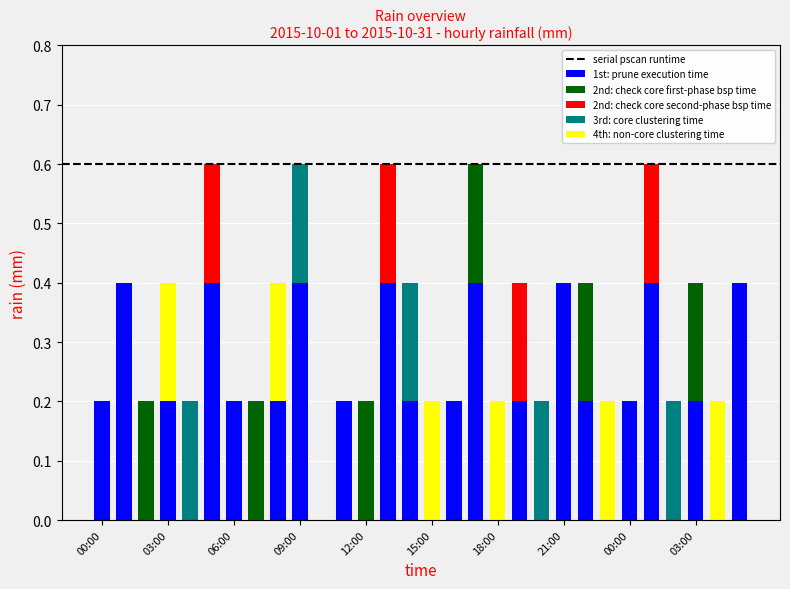

What is the sum of all 1st: prune execution time values?

5.4